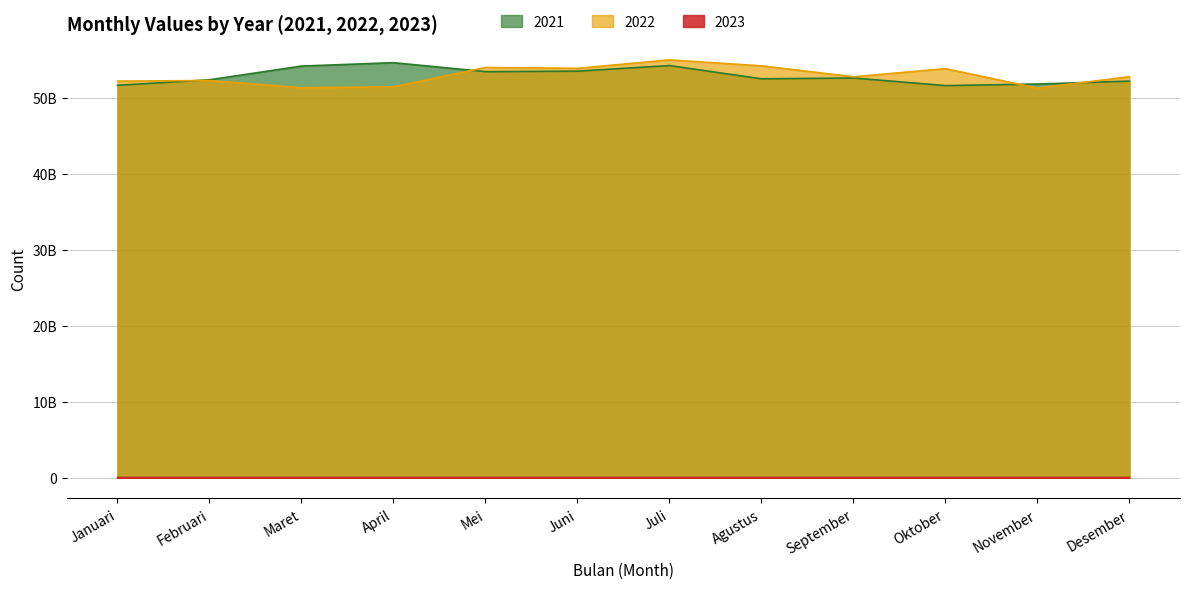

What is the label of the 7th point from the left?

Juli